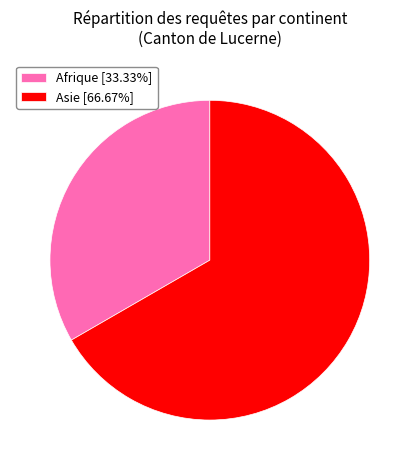

Is the sum of Afrique [33.33%] and Asie [66.67%] greater than half?

Yes